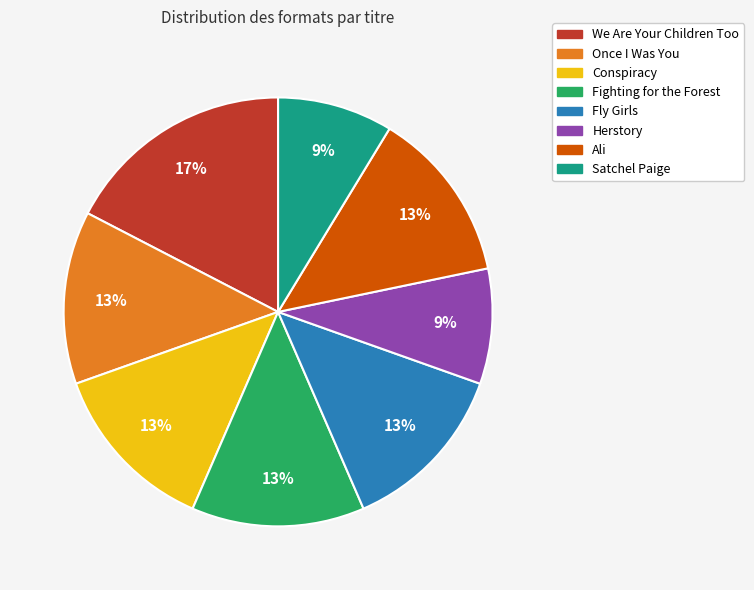

To the nearest percent, what is the average slice percentage?

12%